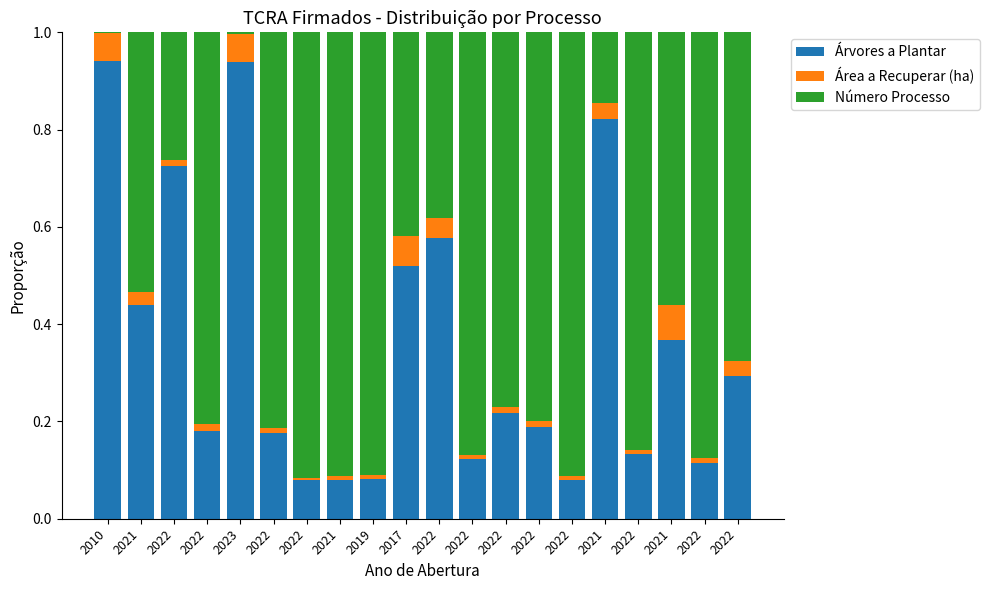

At which category is the sum across all series the highest?

2021